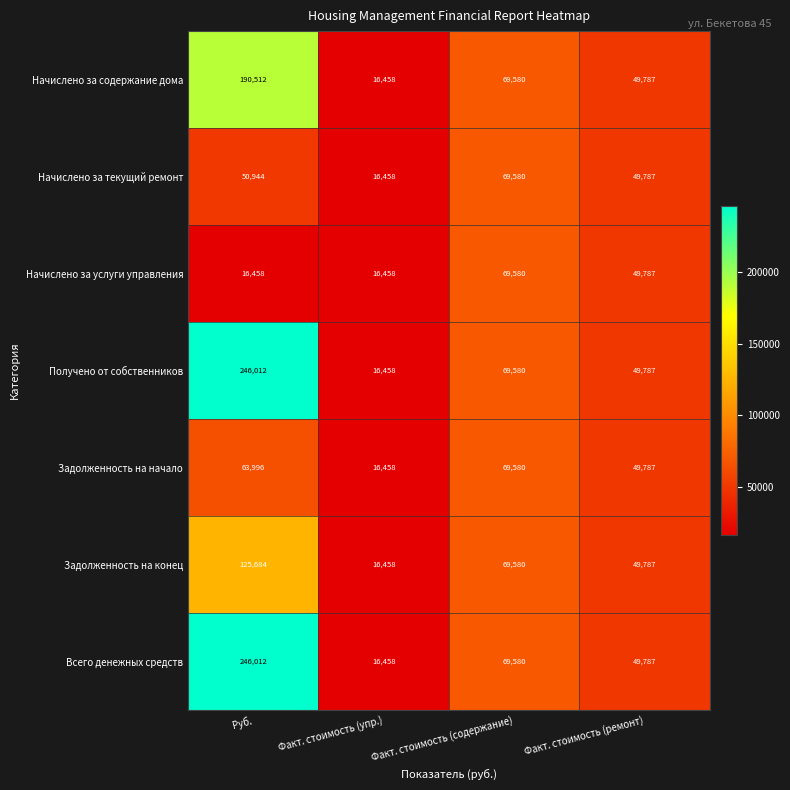

What is the average value of the Начислено за услуги управления series?

38071